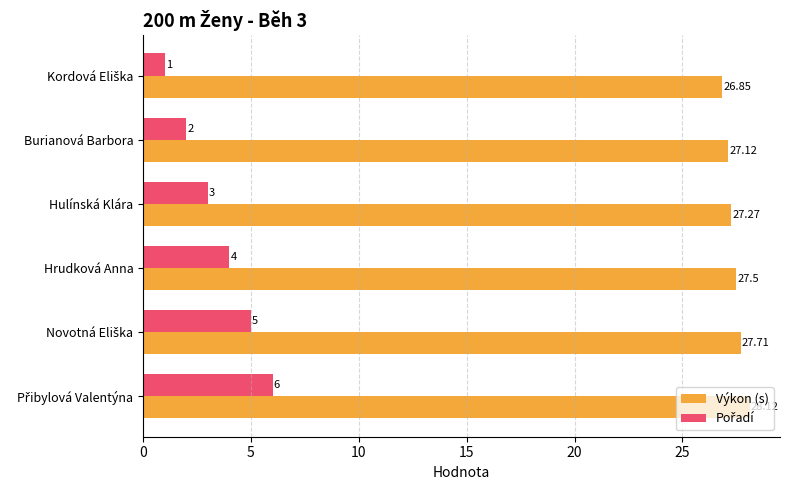

Which series has the largest total across all categories?

Výkon (s)